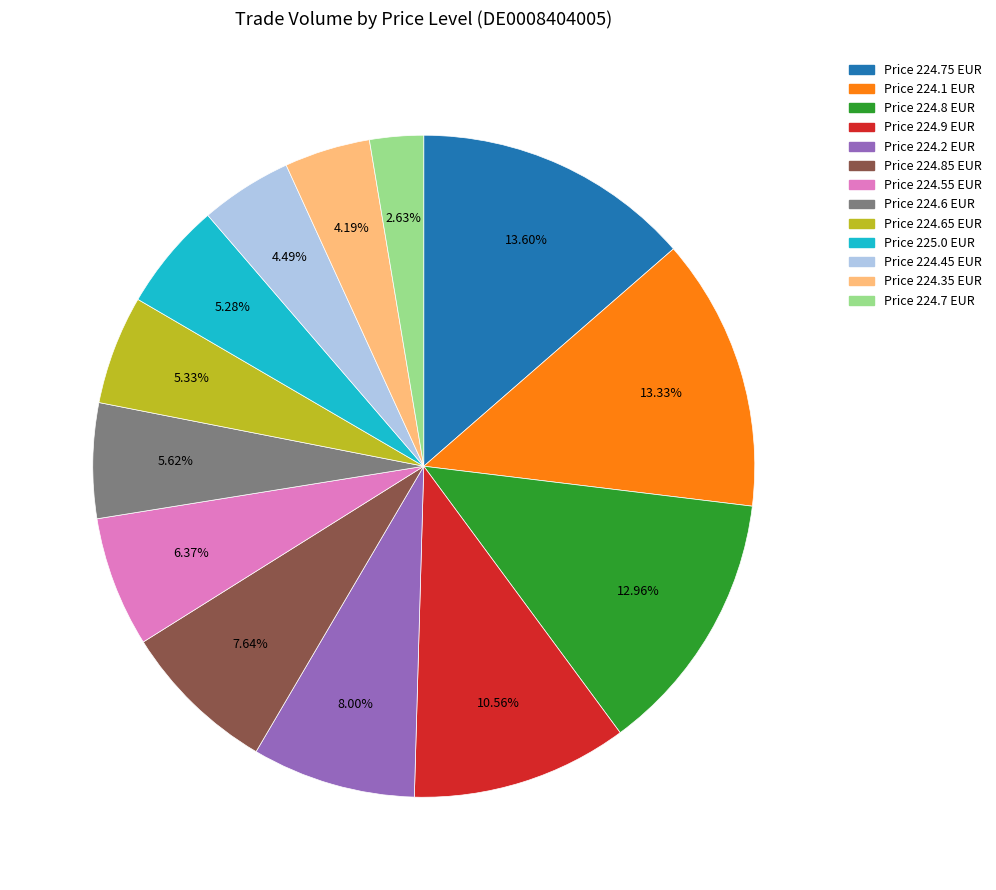

Is there any slice that represents more than half of the pie?

No